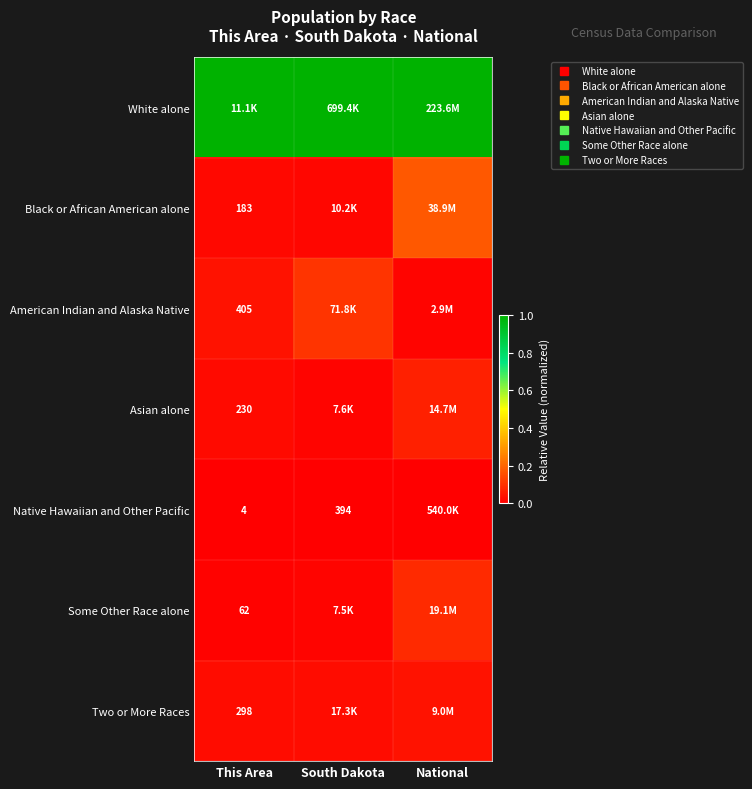

How many distinct data groups are displayed?

7